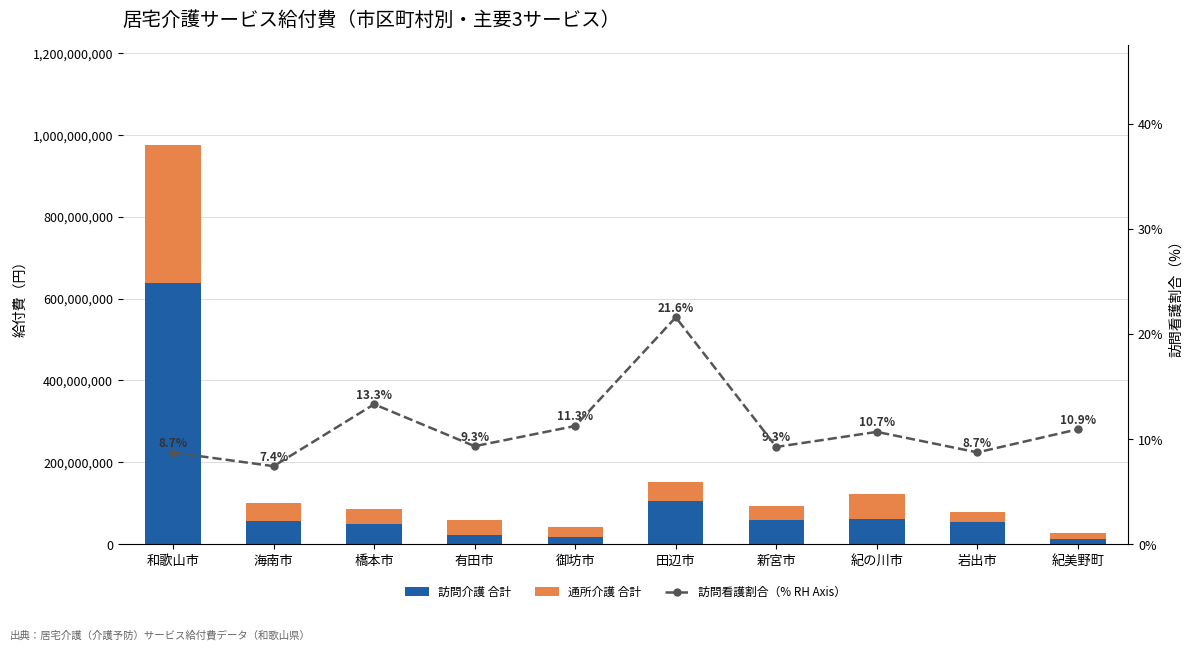

Which has a higher value, 岩出市 or 海南市?

海南市